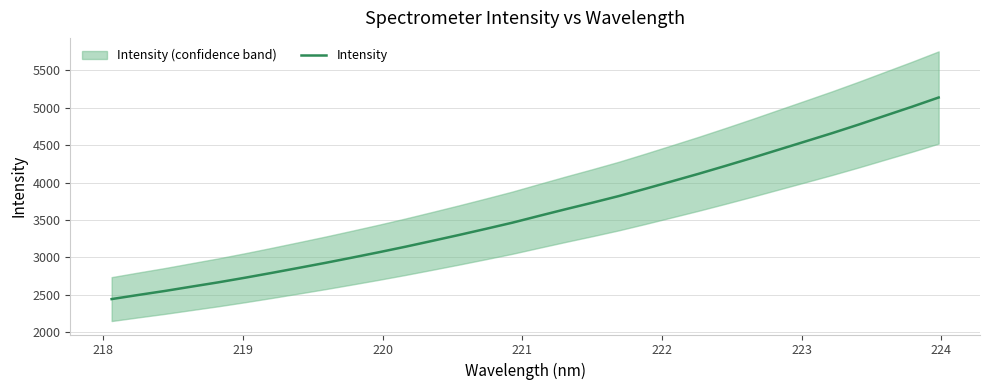

What is the maximum value for Intensity?

5136.8